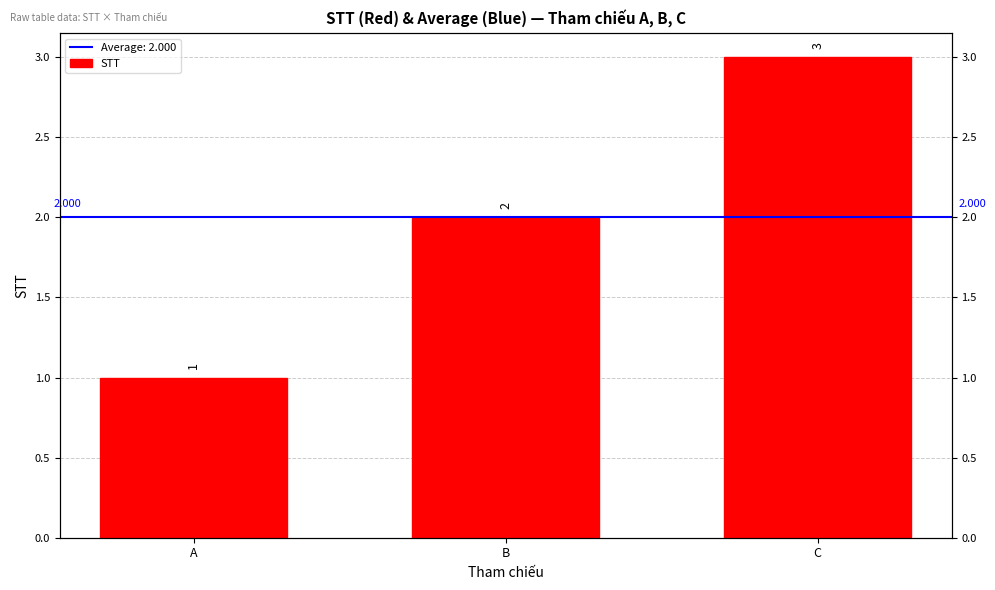

Reading left to right, extract all data points from this chart.

1	2	3